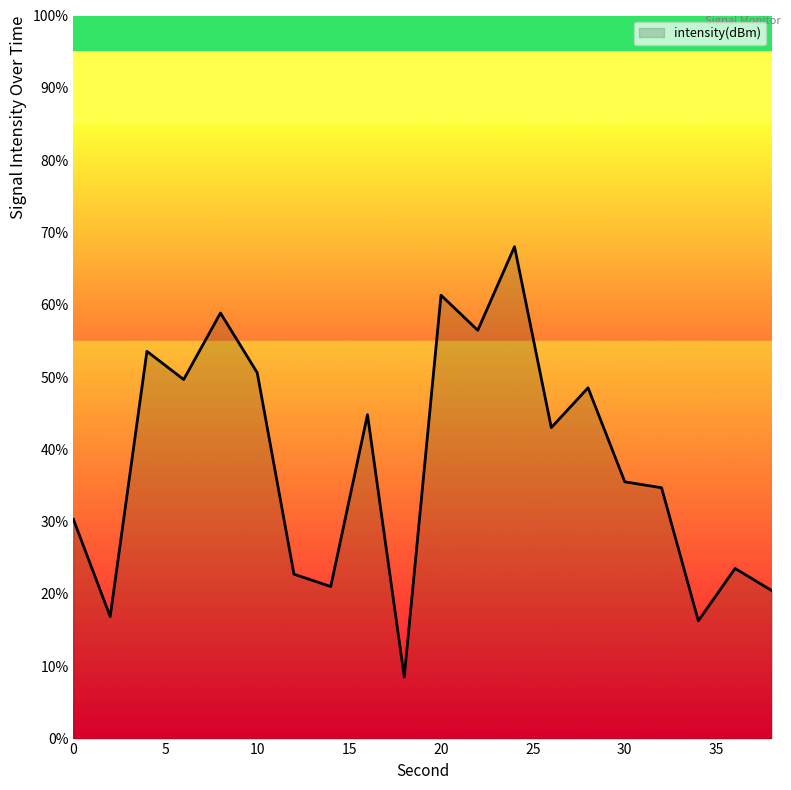

What is the difference between the maximum and minimum values?

59.5